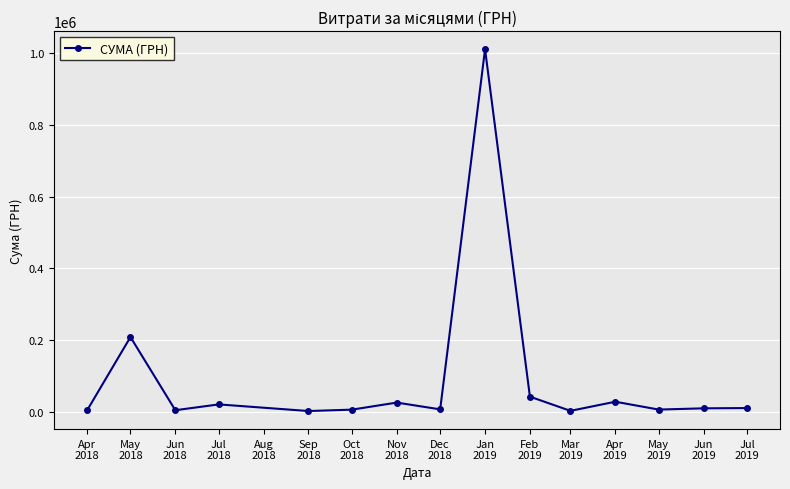

The chart shows a value of 2882.0 at Apr
2018. True or false?

True